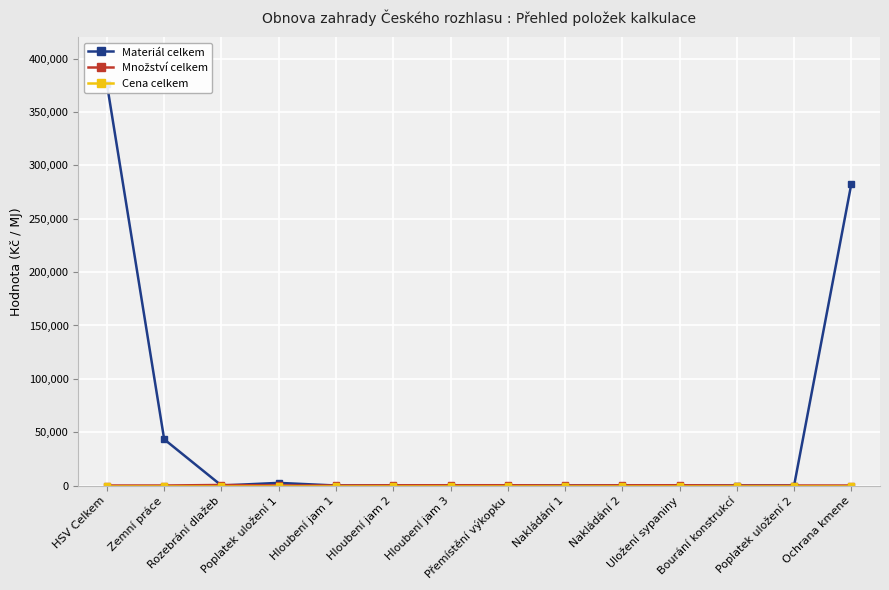

What are all the series names shown in the legend?

Materiál celkem, Množství celkem, Cena celkem